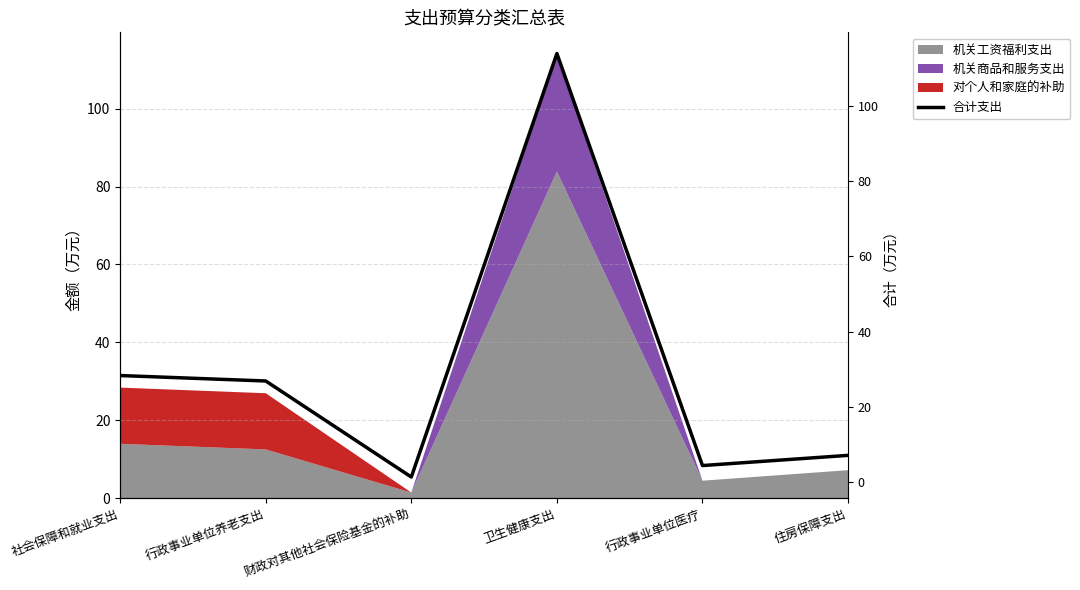

What position from the left is 社会保障和就业支出?

1